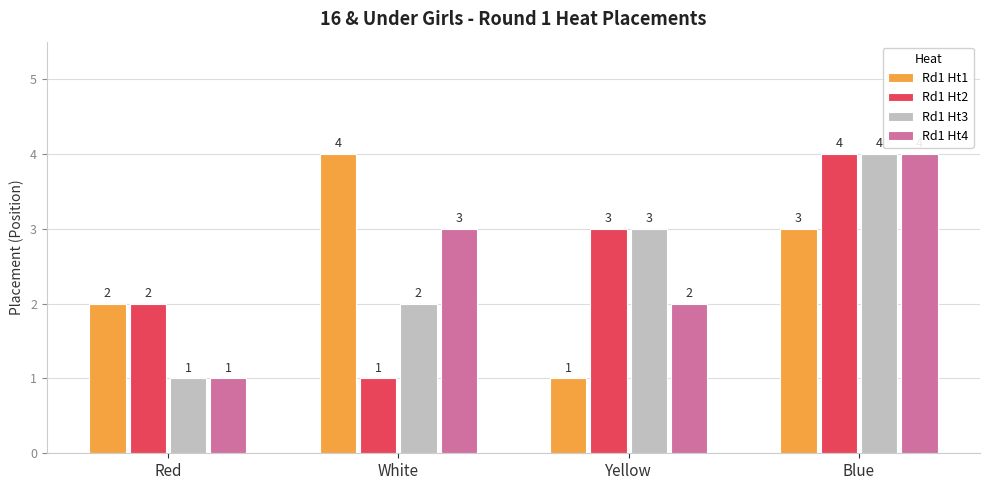

At which label does Rd1 Ht3 reach its minimum?

Red